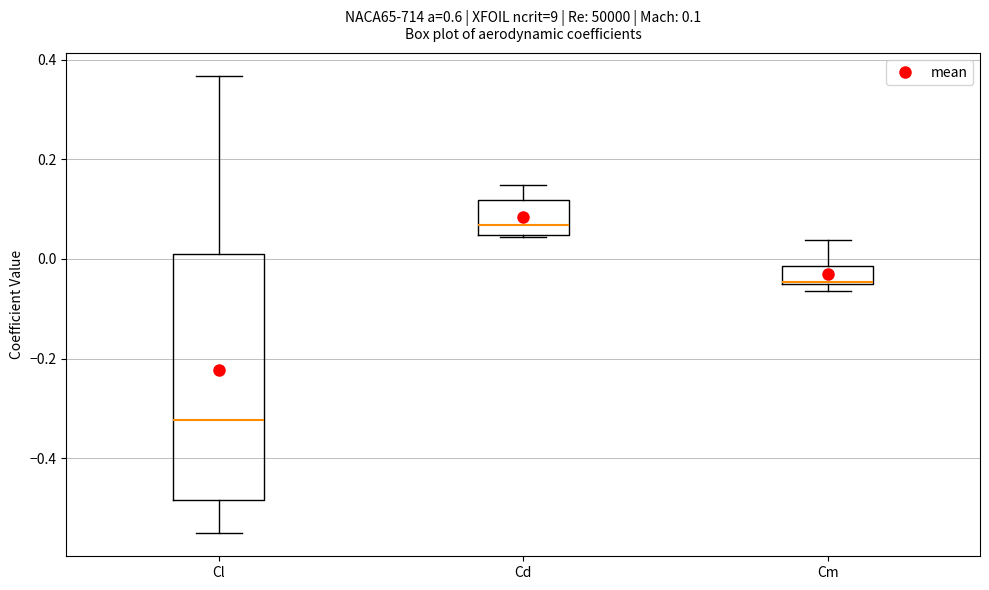

Which box's median line is the highest?

Cd